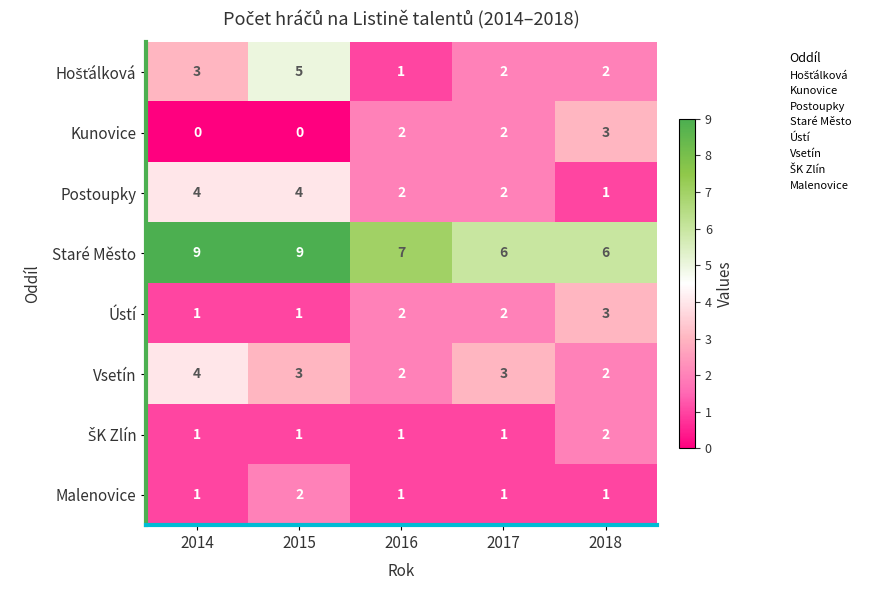

What value does the Staré Město series have at 2018?

6